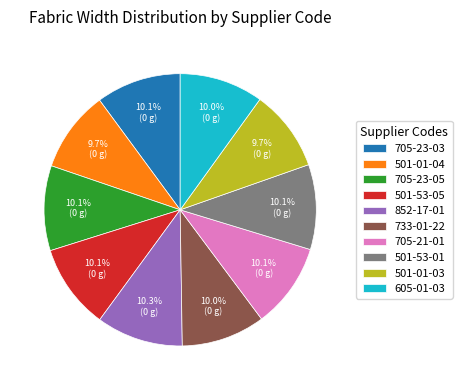

Is there a majority slice in this chart?

No